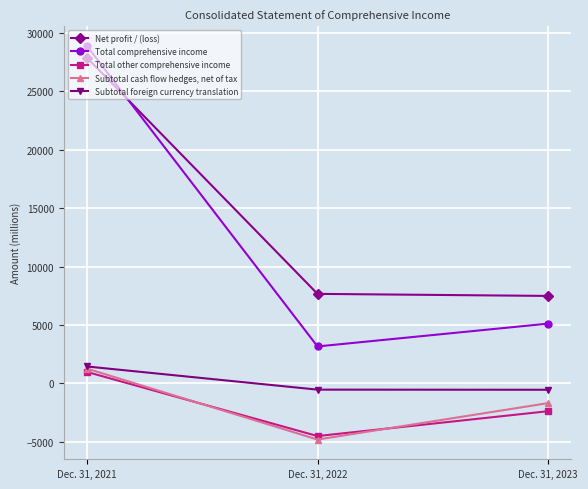

What is the total value across all series at Dec. 31, 2021?

60445